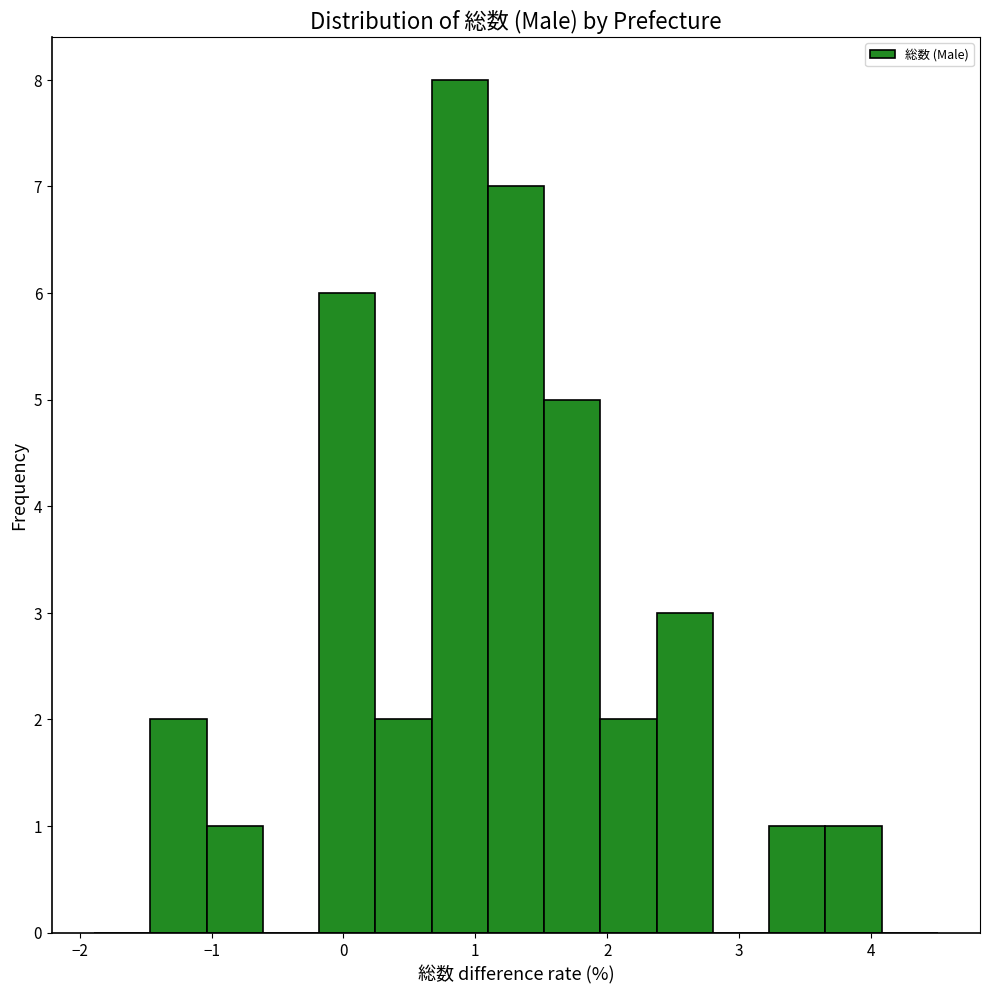

How tall is the bar that spans 1.1 to 1.5 on the x-axis? Neither the bar edges nor the heights are printed on the chart, so give them approximately, as read against the axes.

7